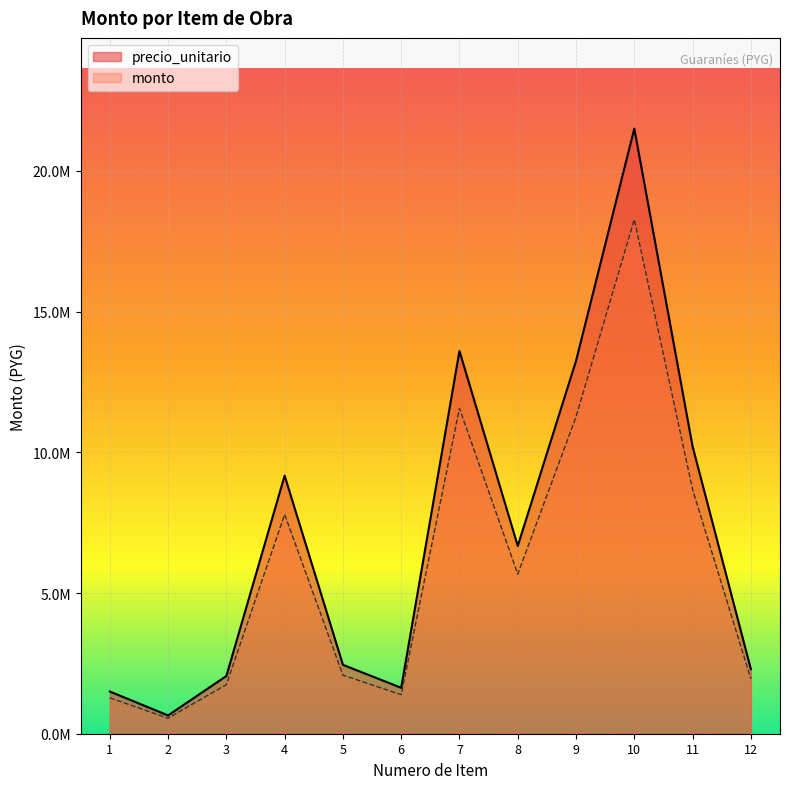

Does the chart display data point markers on the line(s)?

No